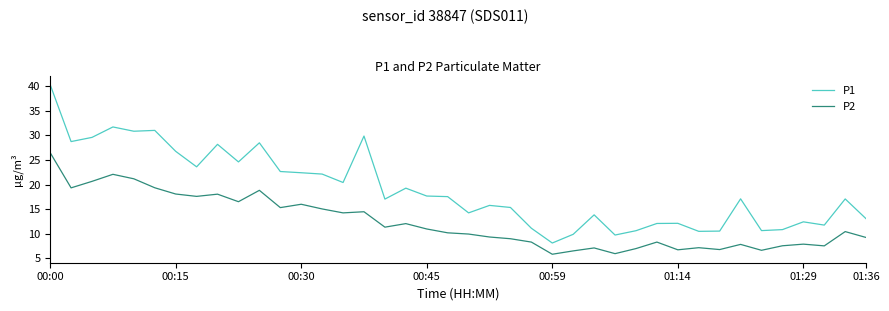

True or false: P2 and P1 cross at least once.

False